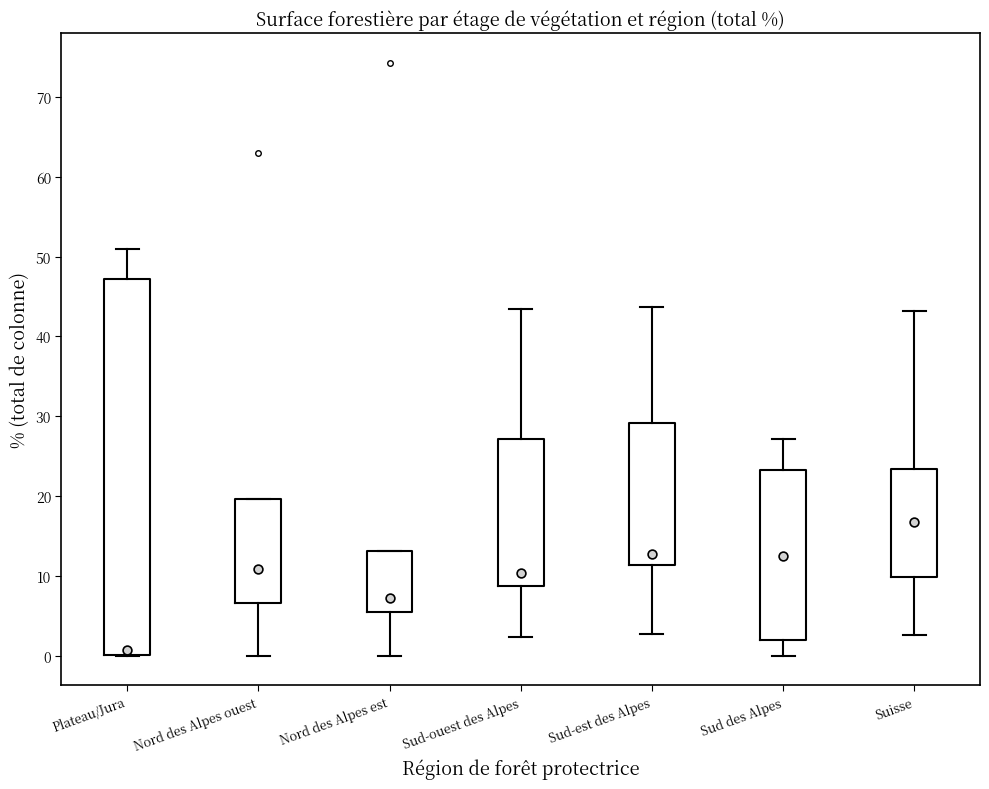

Comparing the boxes themselves (not the whiskers), which one is the tallest?

Plateau/Jura